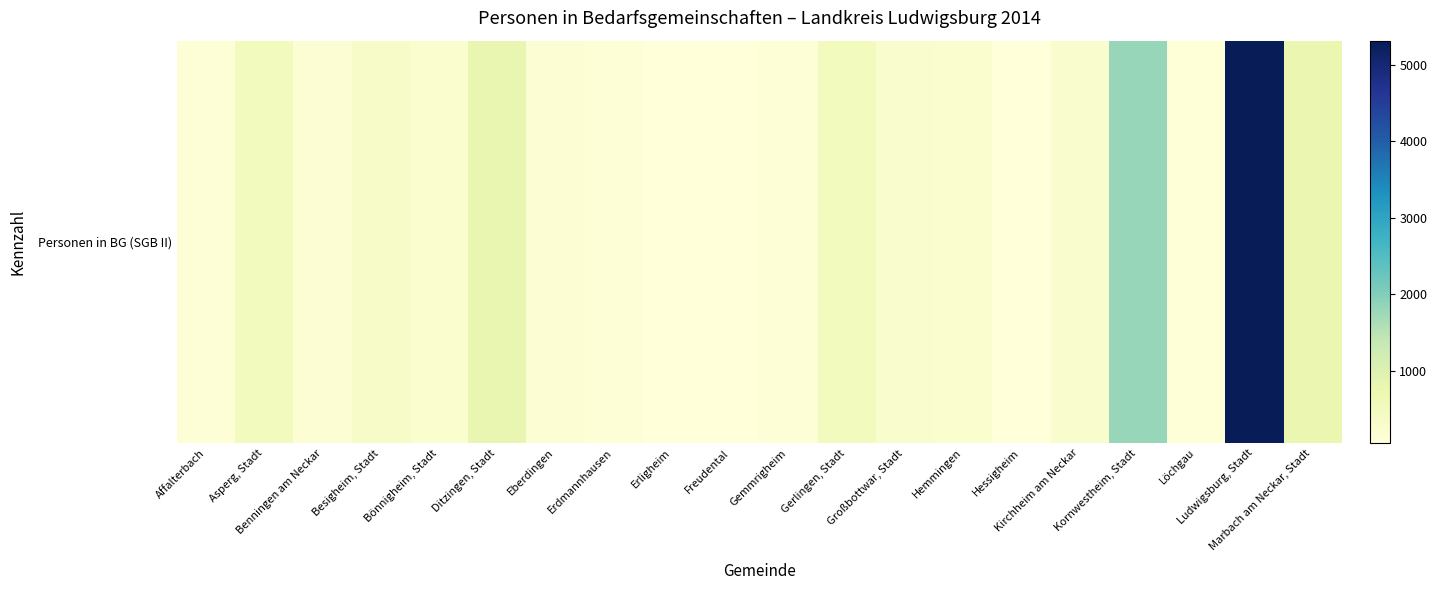

What is the ratio of the value at Ditzingen, Stadt to the value at Großbottwar, Stadt?

3.2